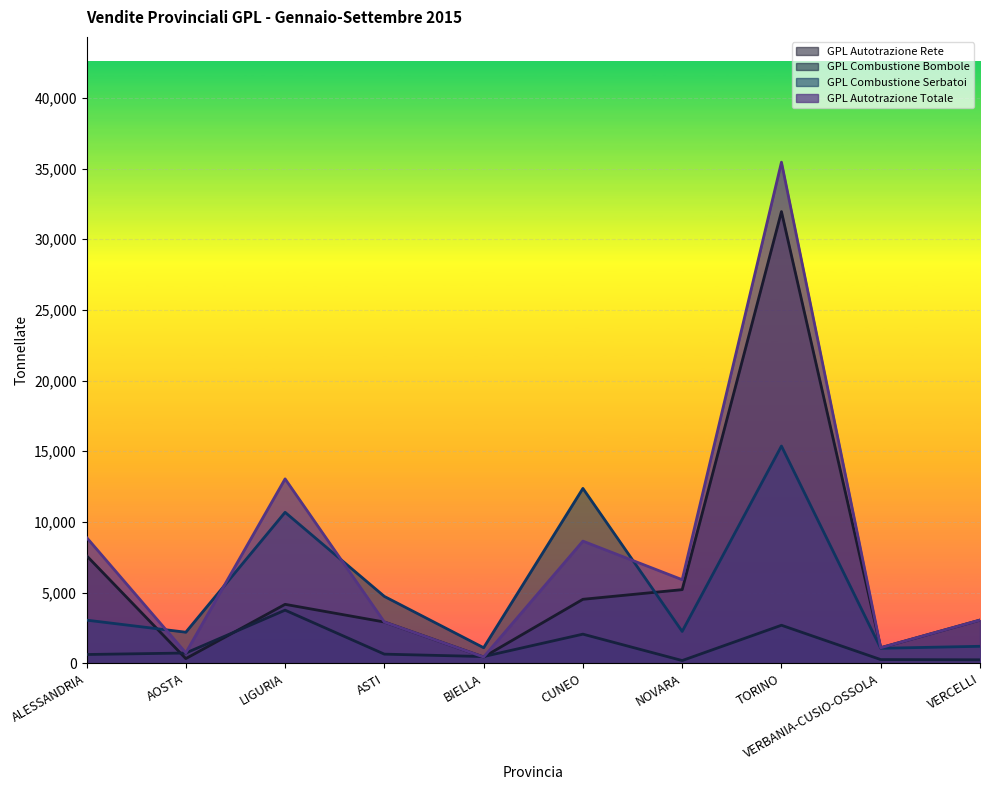

What is the sum of the GPL Combustione Bombole values at AOSTA and ASTI?

1372